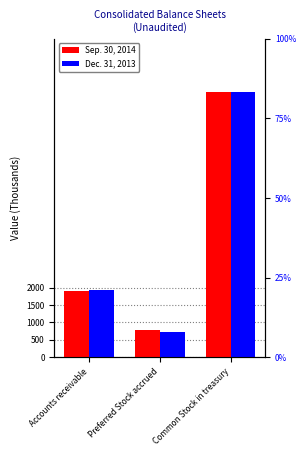

Does the chart contain stacked bars?

No